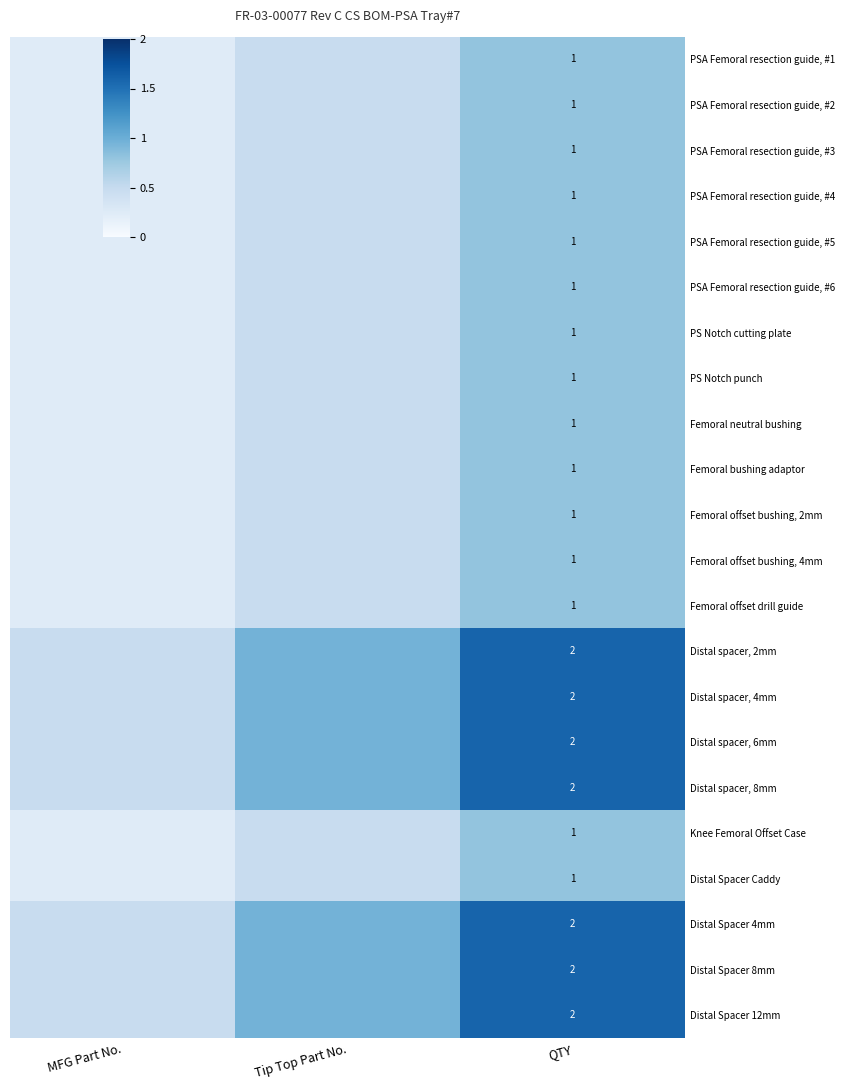

Rank the series by their maximum value, from highest to lowest.

Distal spacer, 2mm, Distal spacer, 4mm, Distal spacer, 6mm, Distal spacer, 8mm, Distal Spacer 4mm, Distal Spacer 8mm, Distal Spacer 12mm, PSA Femoral resection guide, #1, PSA Femoral resection guide, #2, PSA Femoral resection guide, #3, PSA Femoral resection guide, #4, PSA Femoral resection guide, #5, PSA Femoral resection guide, #6, PS Notch cutting plate, PS Notch punch, Femoral neutral bushing, Femoral bushing adaptor, Femoral offset bushing, 2mm, Femoral offset bushing, 4mm, Femoral offset drill guide, Knee Femoral Offset Case, Distal Spacer Caddy